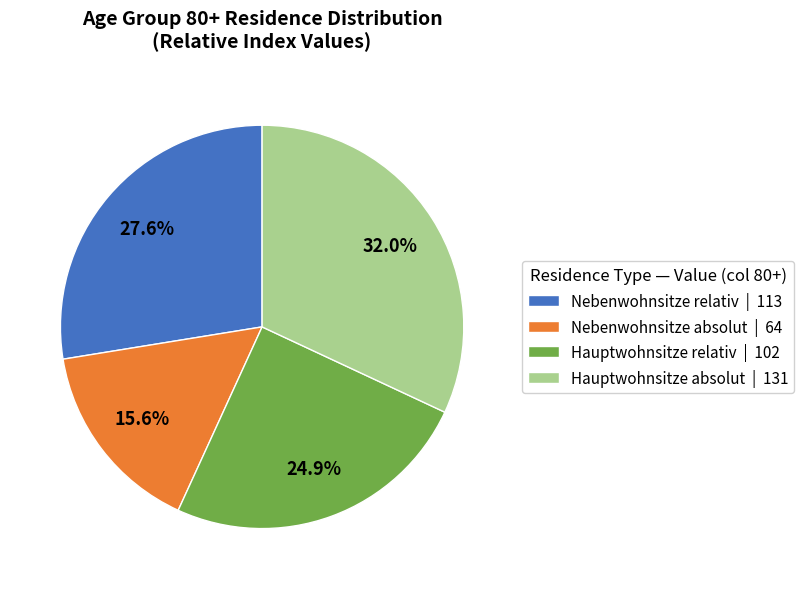

What percentage is NOT represented by Nebenwohnsitze absolut | 64?

84.4%